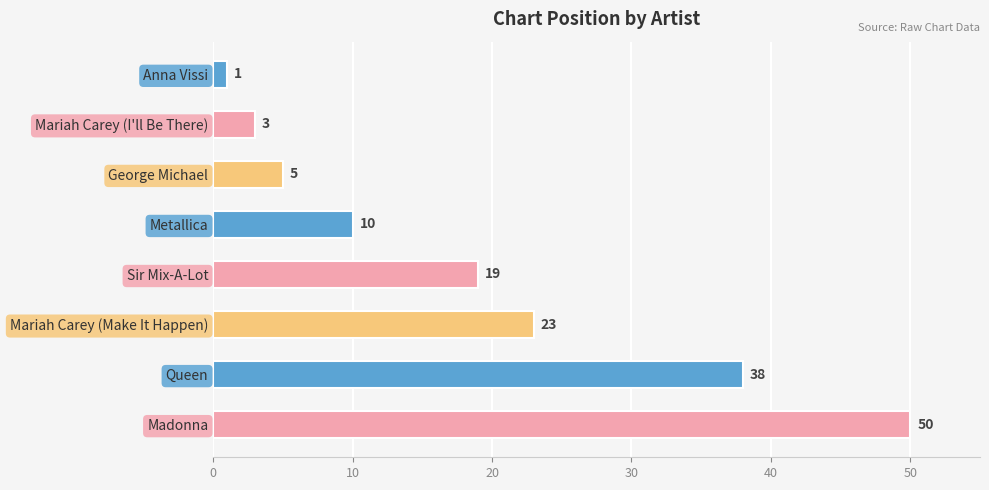

What is the sum of all values?

149